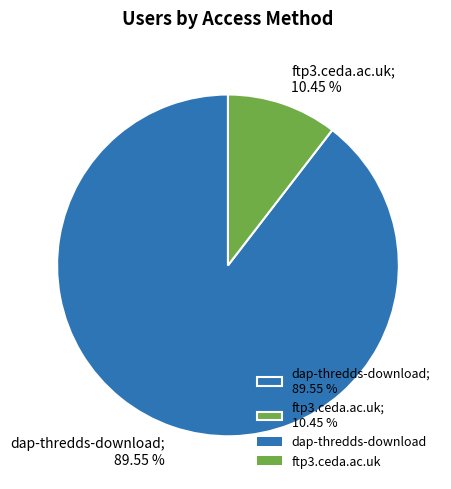

The ftp3.ceda.ac.uk slice represents 1% of the pie. True or false?

False